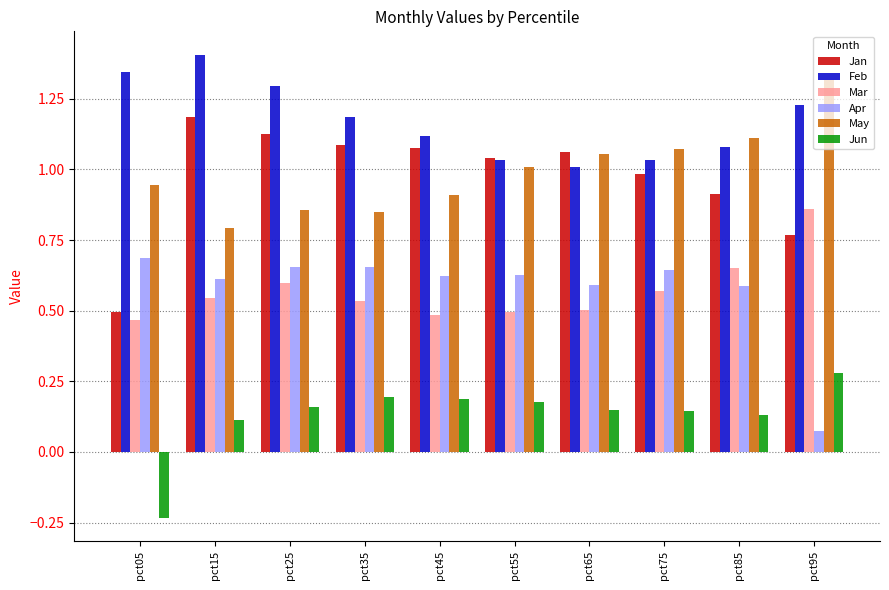

How many bars are there in each group?

6